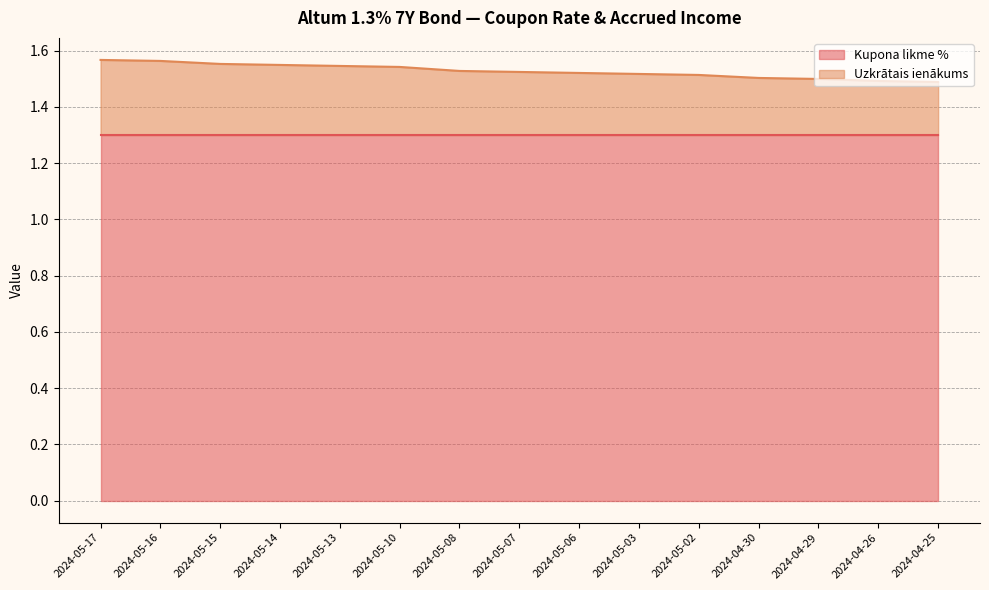

What is the difference between the second highest and second lowest values?

0.1